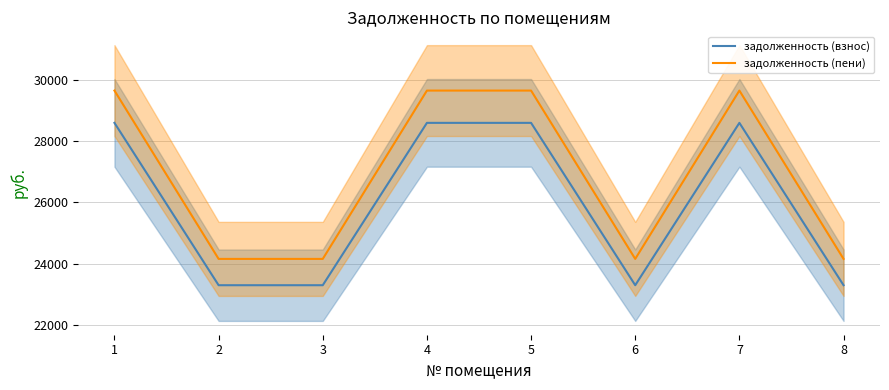

True or false: задолженность (пени) and задолженность (взнос) cross at least once.

False